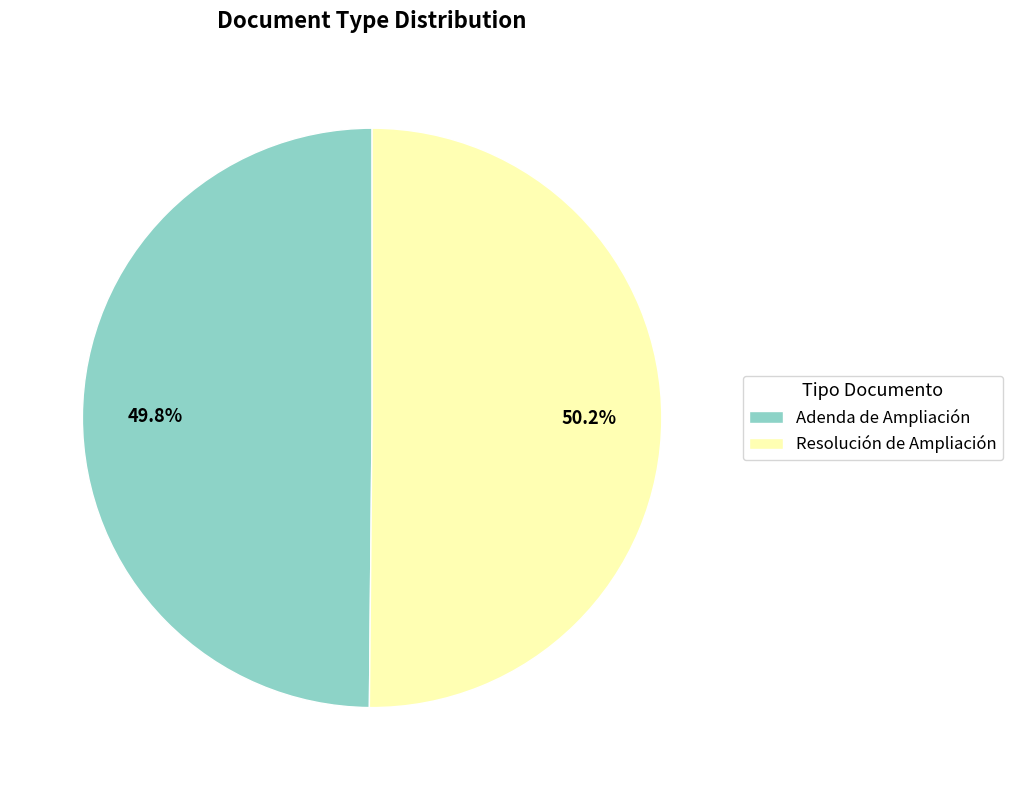

Combined, what portion of the pie is Adenda de Ampliación and Resolución de Ampliación?

100.0%